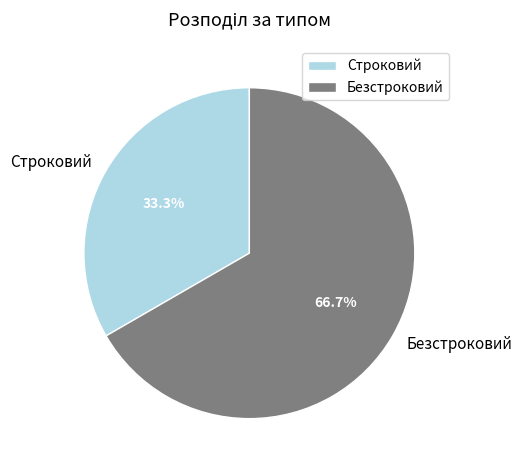

Count the number of slices in the pie.

2